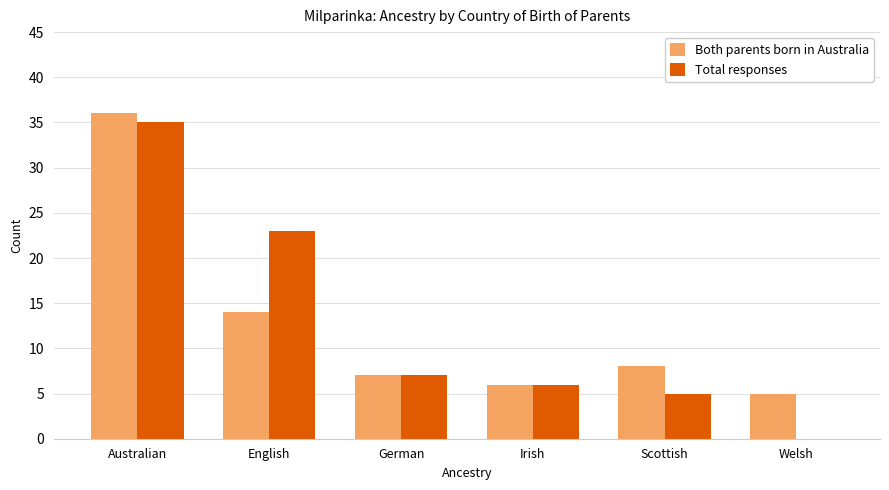

Reading left to right, list all the values displayed in this chart.

Both parents born in Australia: 36	14	7	6	8	5
Total responses: 35	23	7	6	5	0